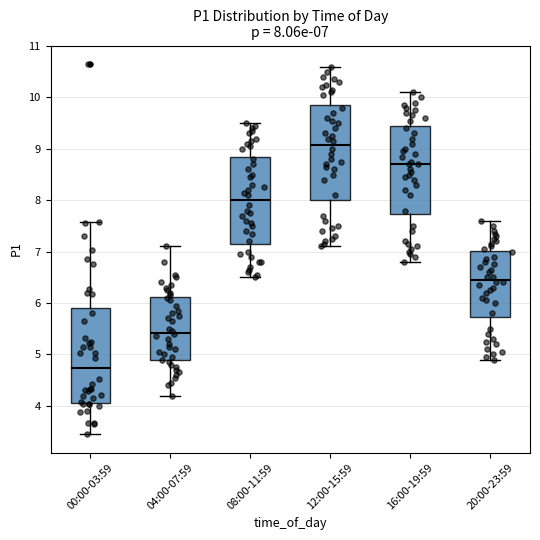

Which box's median line is the lowest?

00:00-03:59